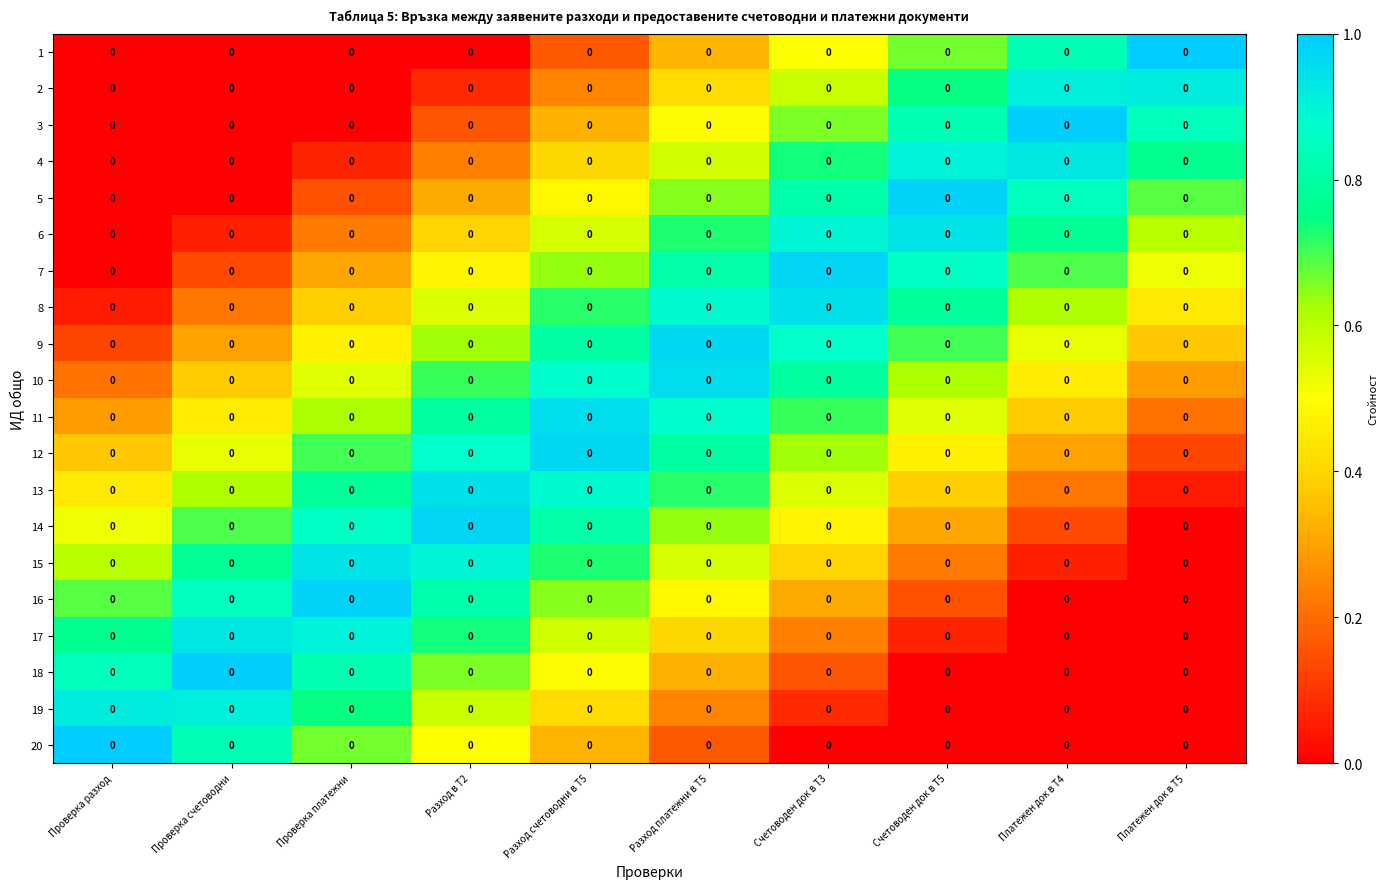

At which category is the sum across all series the highest?

Разход счетоводни в Т5